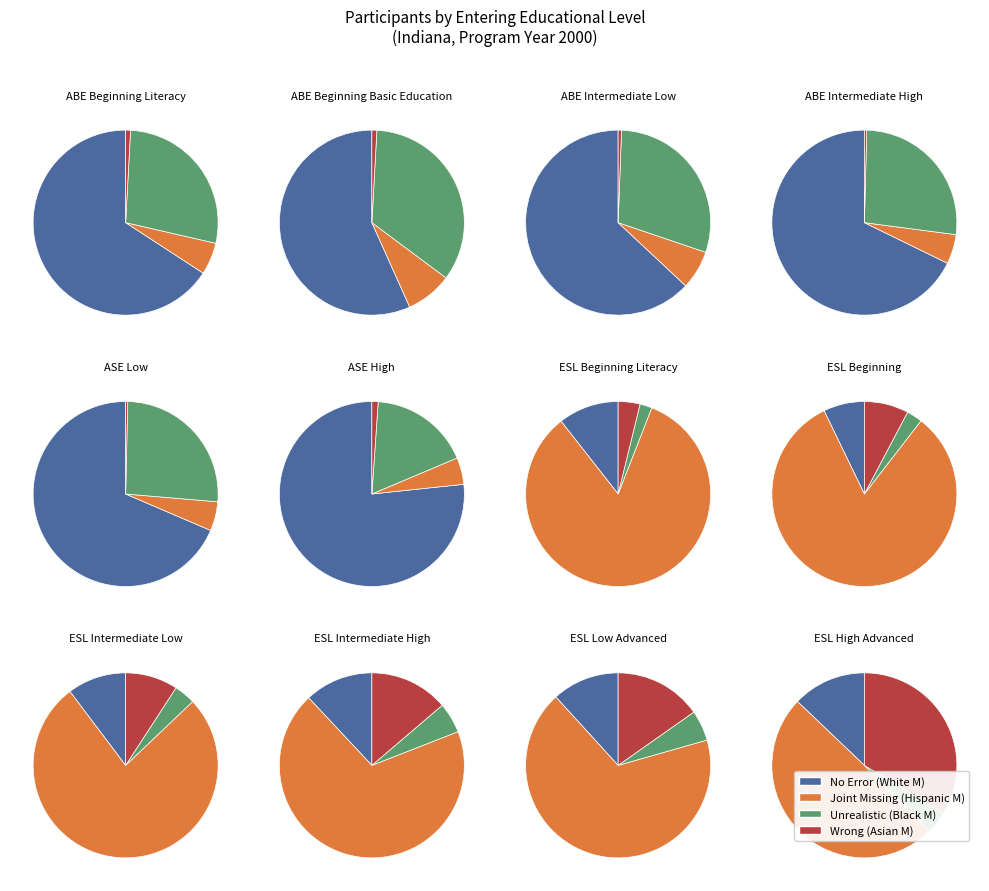

Which slice is the smallest?

ESL High Advanced